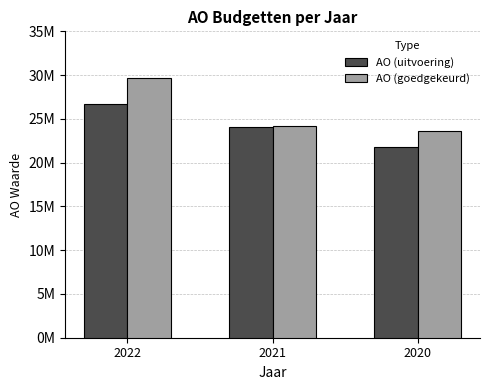

Are the bars horizontal?

No